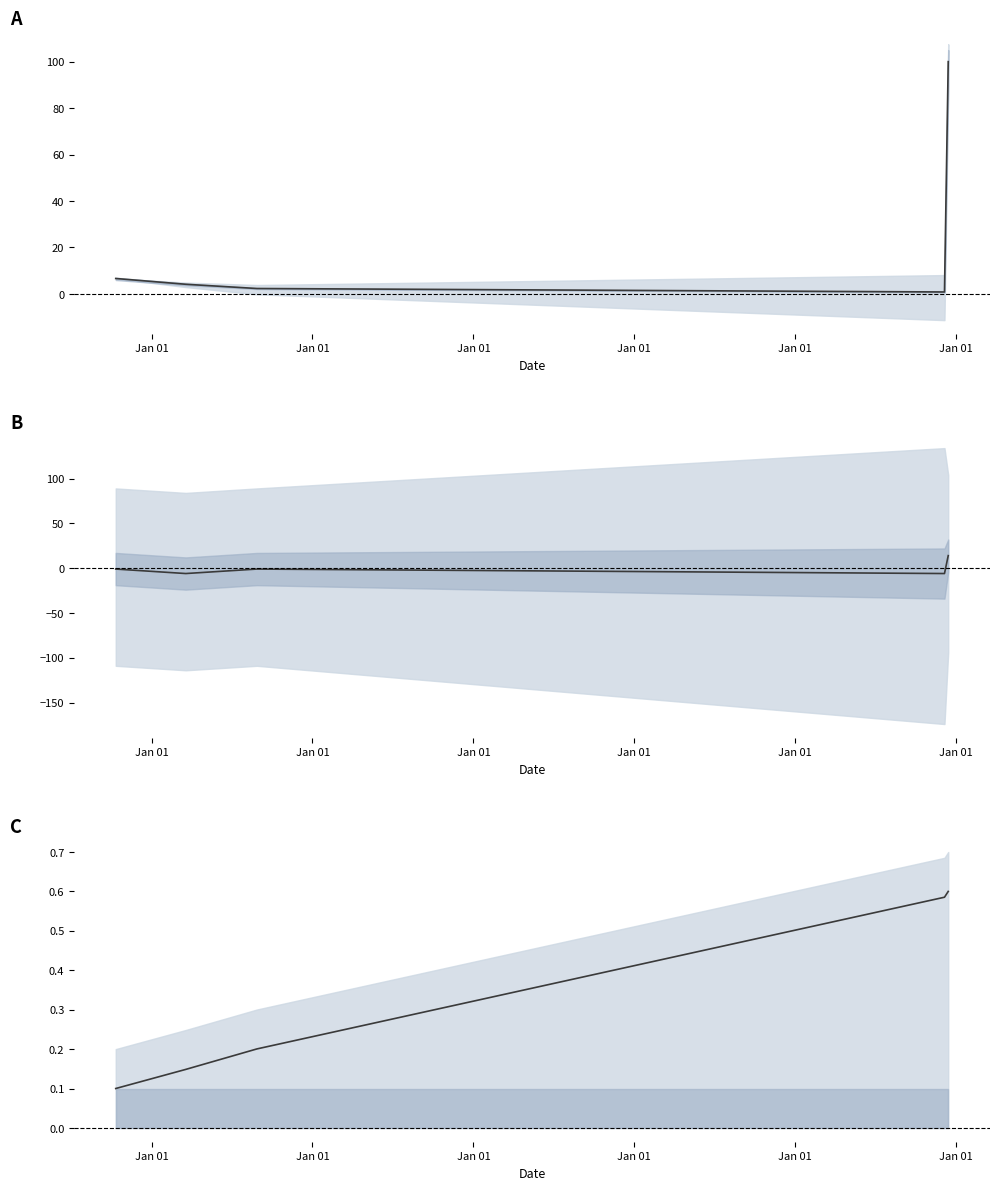

Does the chart display data point markers on the line(s)?

No